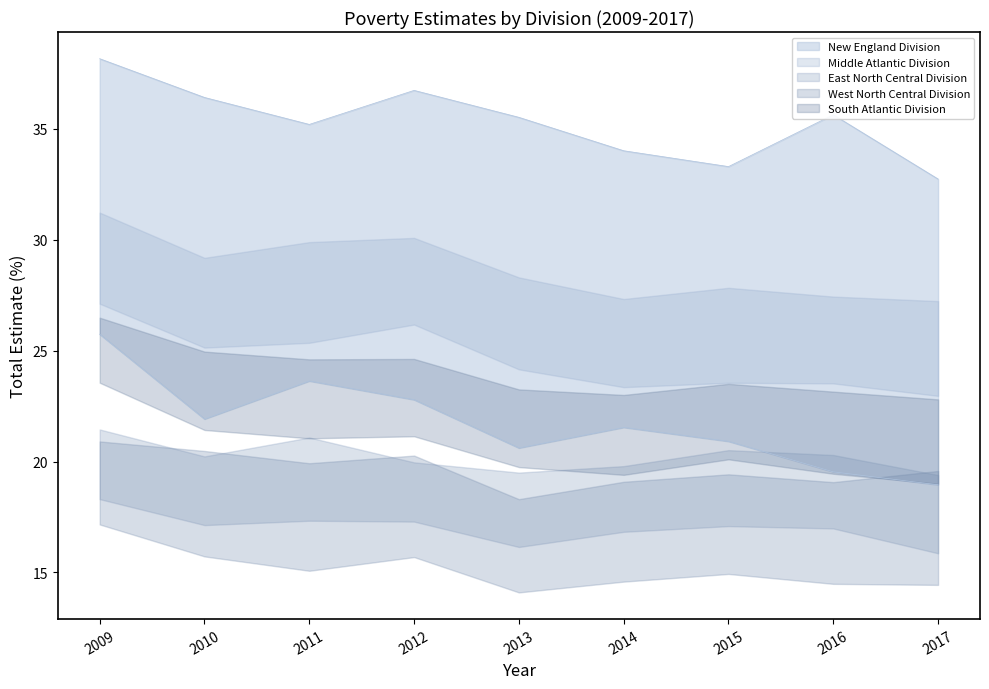

True or false: East North Central Division and West North Central Division cross at least once.

False